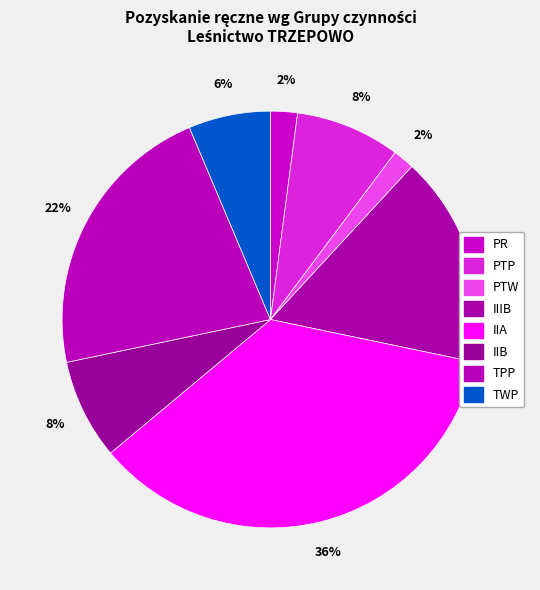

Does any single category account for the majority?

No